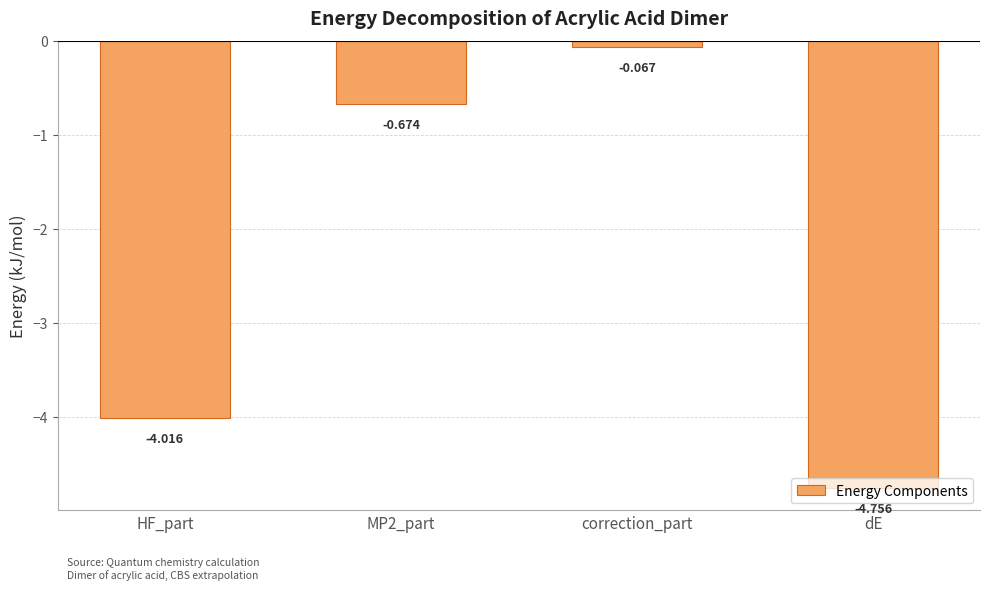

List the labels in order of value, smallest first.

dE, HF_part, MP2_part, correction_part